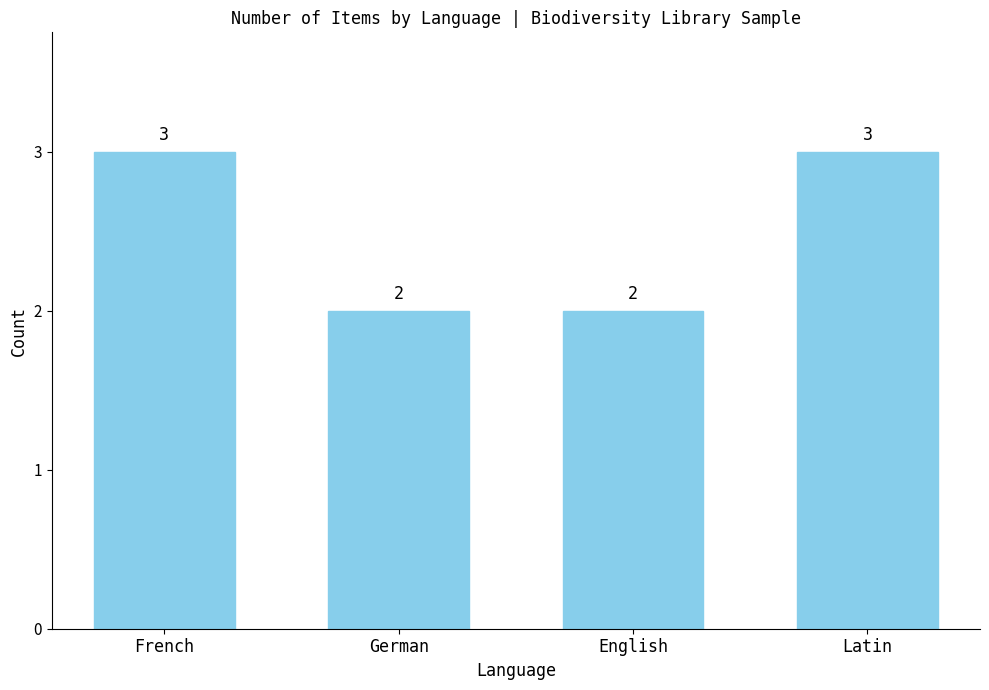

How many distinct data groups are displayed?

1